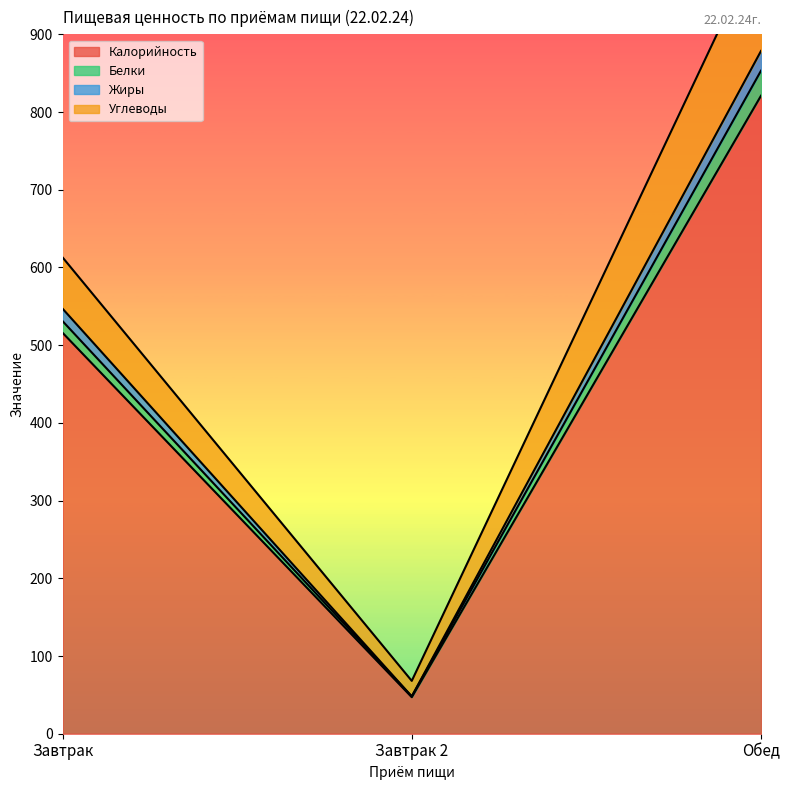

Where does the Калорийность series first go above 516?

Обед